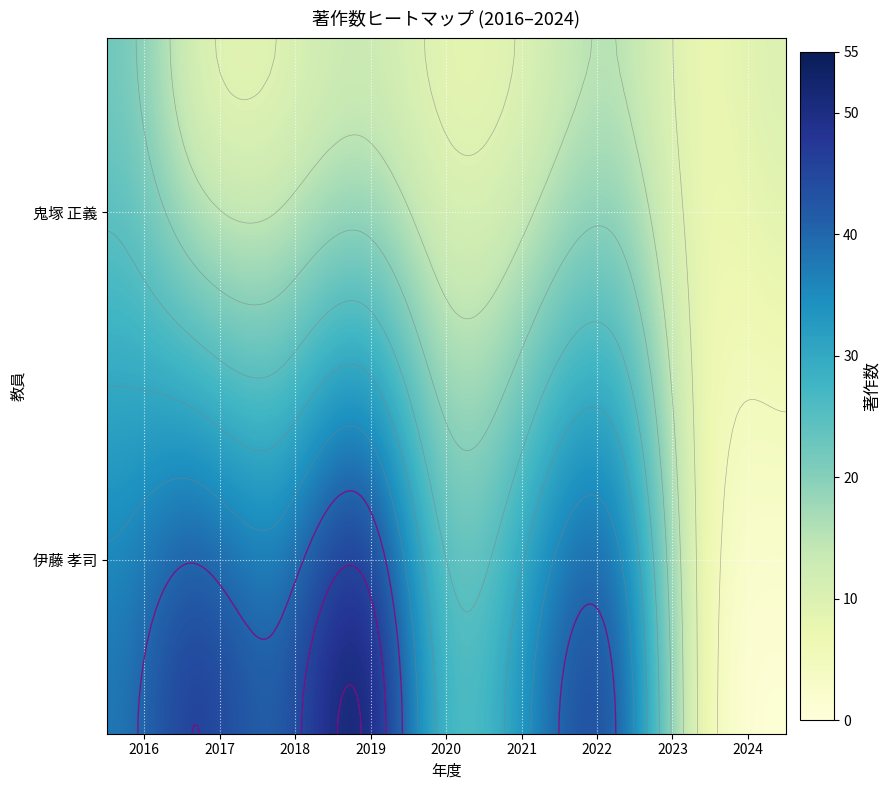

What is the difference between the 伊藤 孝司 values at 2018 and 2021?

7